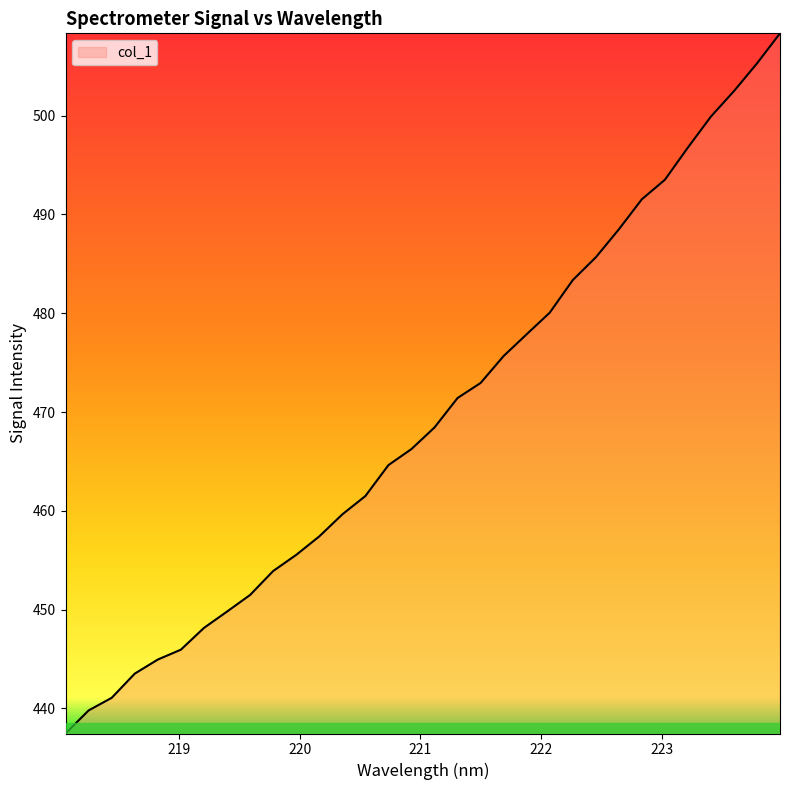

What is the greatest value displayed?

508.3